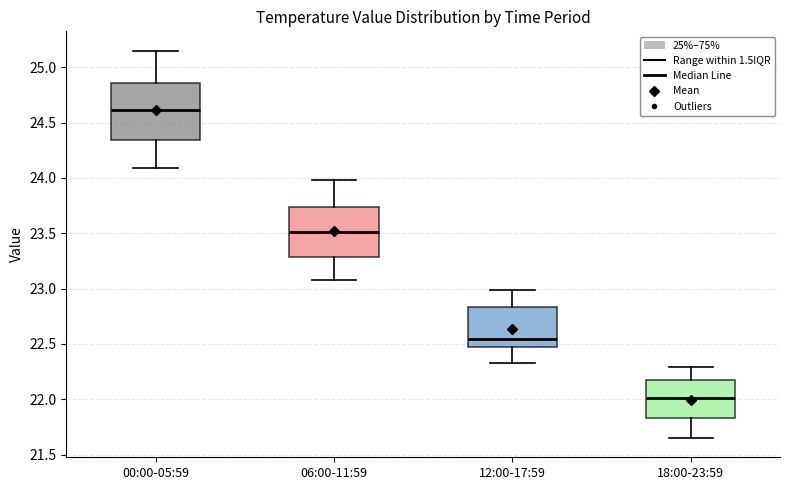

Reading left to right, transcribe this box plot: for each box, give where its median line is, the range the box spans, and where its two whiskers end, as read against the y-axis. The values are not printed on the chart, so give them approximately, as read against the axis.

00:00-05:59: median 24.60, box 24.35 to 24.85, whiskers 24.10 to 25.15
06:00-11:59: median 23.50, box 23.30 to 23.75, whiskers 23.10 to 24.00
12:00-17:59: median 22.55, box 22.45 to 22.85, whiskers 22.35 to 23.00
18:00-23:59: median 22.00, box 21.85 to 22.20, whiskers 21.65 to 22.30